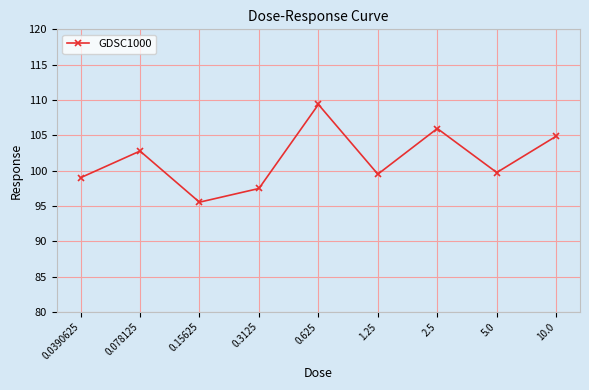

Reading right to left, what are all the values shown in this chart?

10.0=104.9	5.0=99.7	2.5=106.0	1.25=99.5	0.625=109.4	0.3125=97.5	0.15625=95.5	0.078125=102.8	0.0390625=99.0